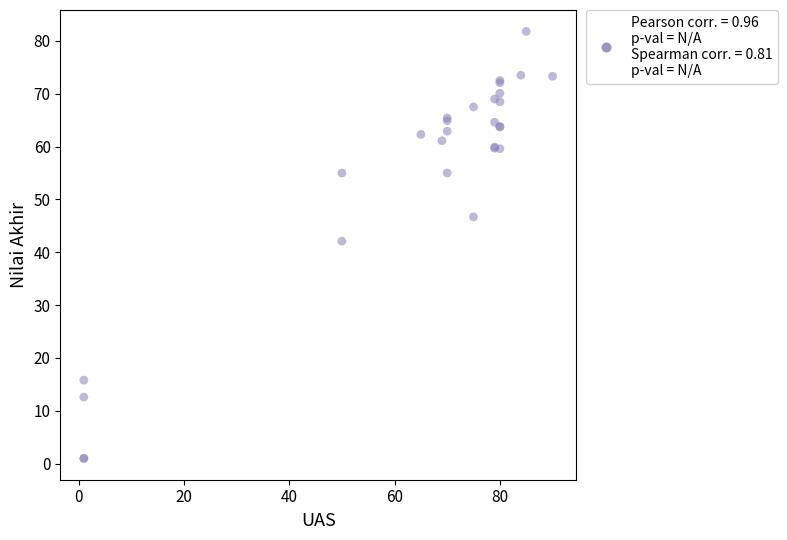

What Y value in the scatter plot is closest to 41?

42.1